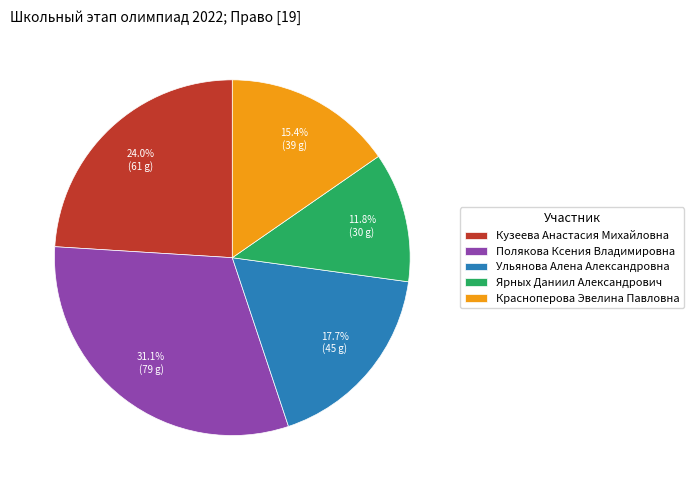

Between Ярных Даниил Александрович and Ульянова Алена Александровна, which is larger?

Ульянова Алена Александровна